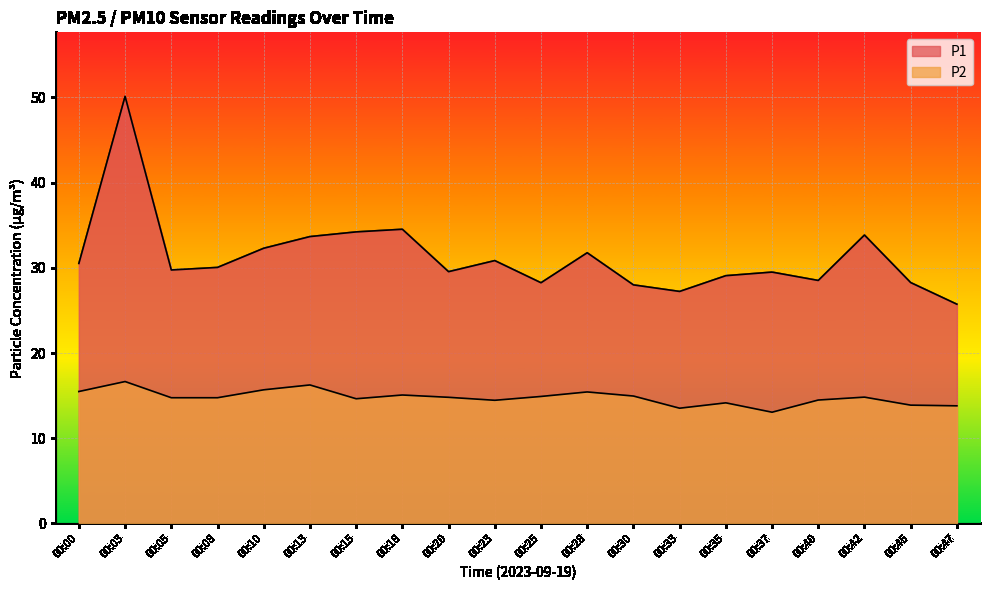

Is the value of P1 at 00:35 greater than the value of P2 at 00:35?

Yes